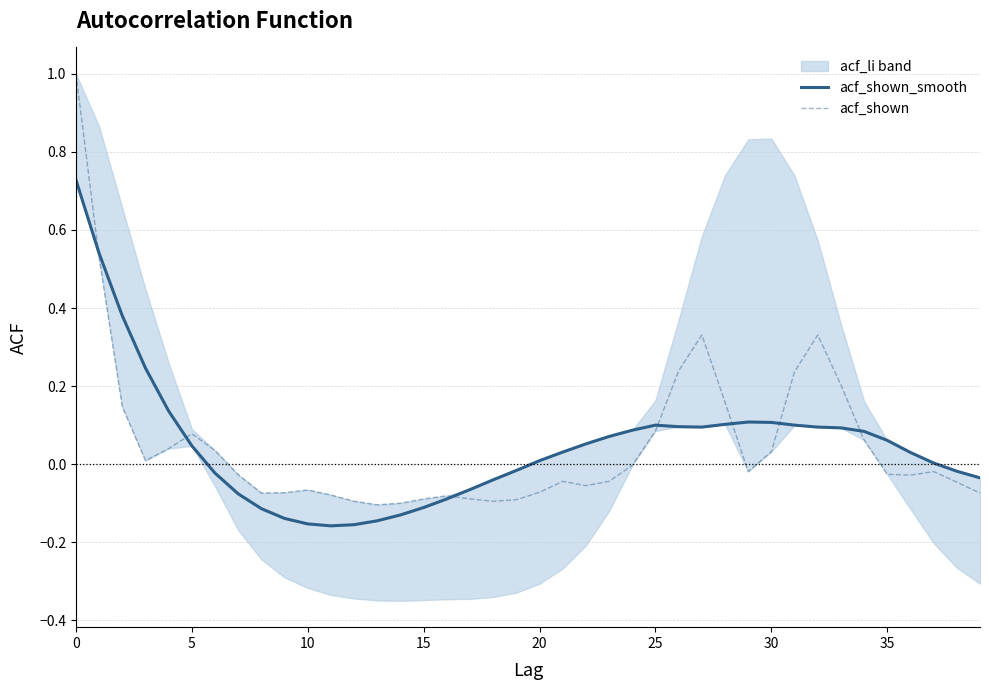

Where is the first local maximum for acf_shown?

5